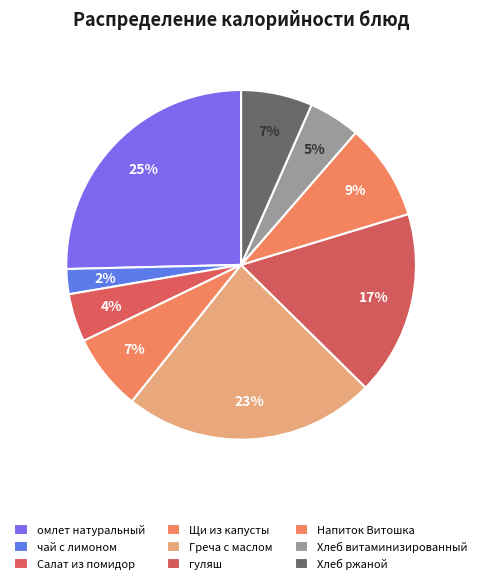

True or false: Напиток Витошка accounts for 9% of the total.

True